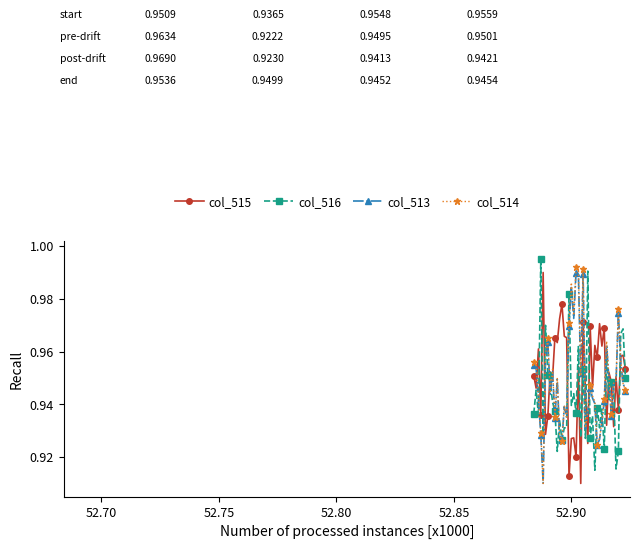

True or false: col_515 and col_514 cross at least once.

True